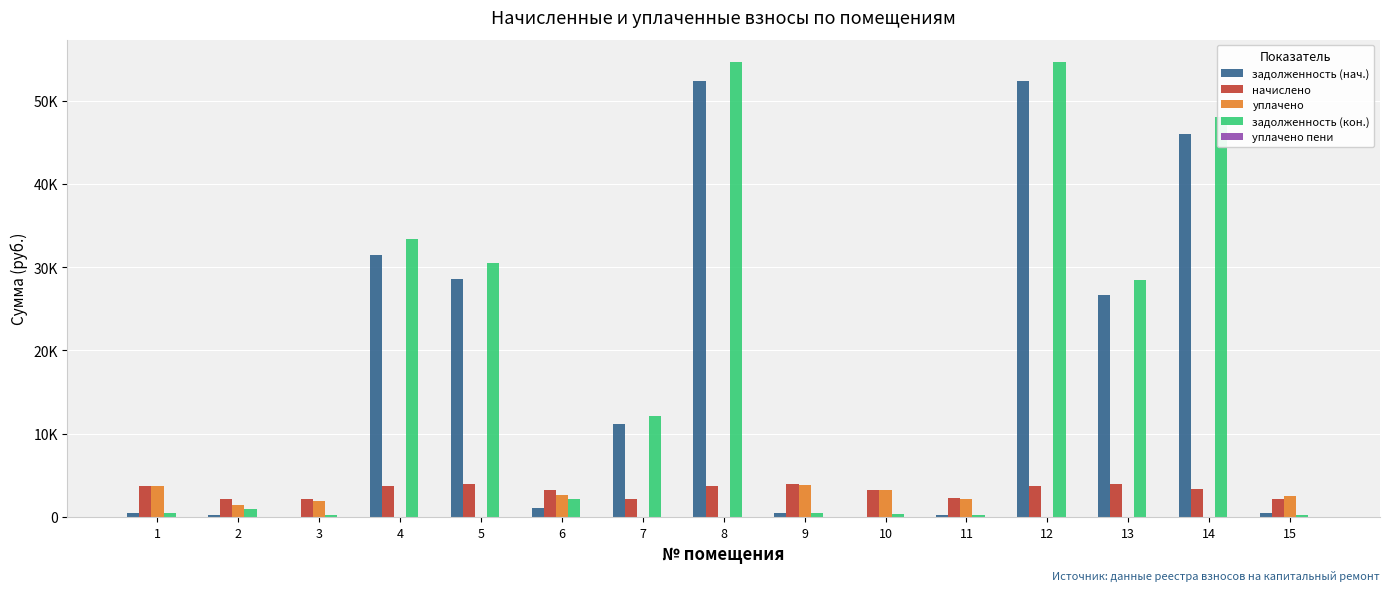

Does the chart contain stacked bars?

No